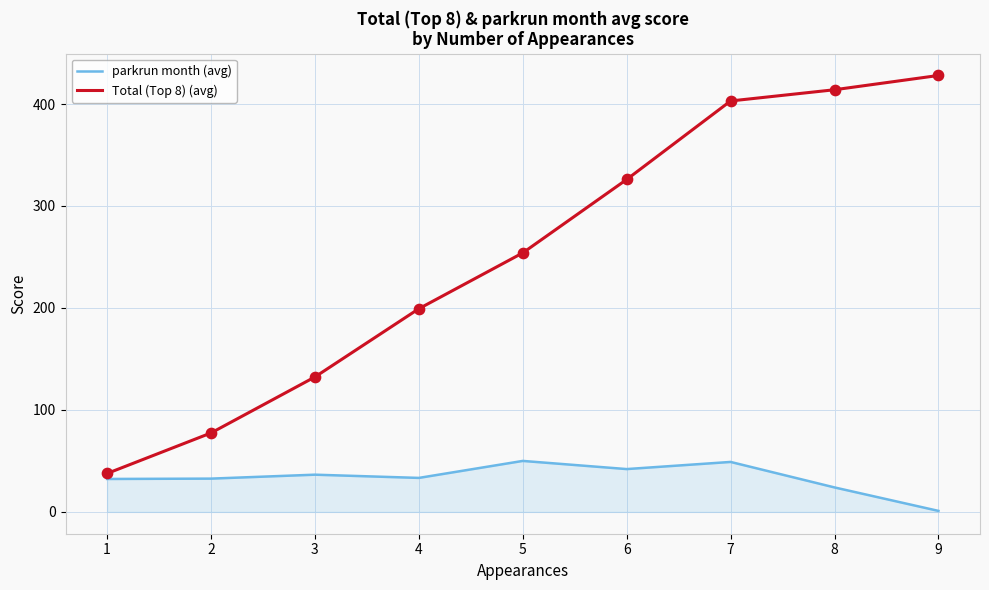

Which series has the widest spread of values?

Total (Top 8) (avg)